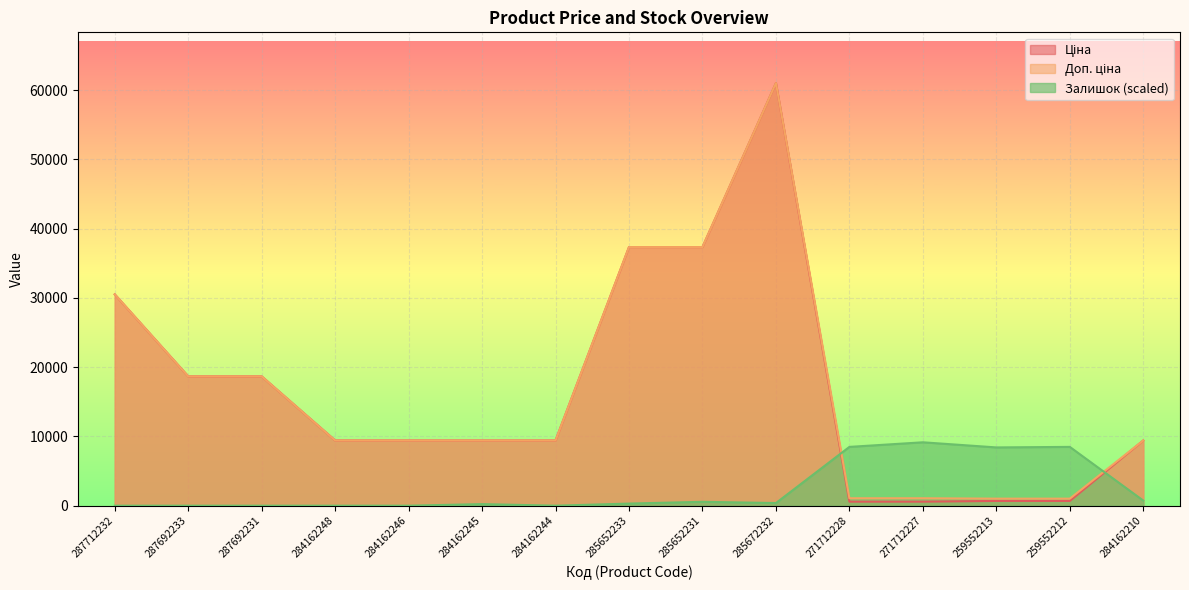

Reading left to right, transcribe all the data shown in this chart.

Ціна: 30512.3	18671.5	18671.5	9416.9	9416.9	9416.9	9416.9	37343.0	37343.0	61024.7	586.0	586.0	689.1	689.1	9416.9
Доп. ціна: 30512.3	18671.5	18671.5	9416.9	9416.9	9416.9	9416.9	37343.0	37343.0	61024.7	1074.5	1074.5	1017.8	1017.8	9416.9
Залишок: 0.0	0.0	0.0	0.0	0.0	229.5	0.0	306.0	561.0	382.5	8490.8	9153.7	8414.3	8490.8	739.4